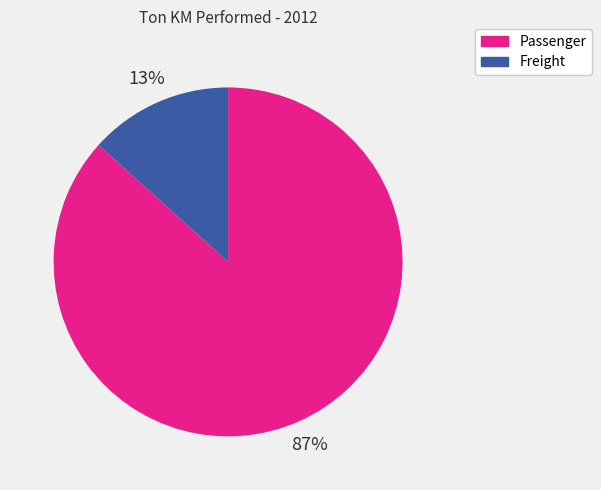

Does any single category account for the majority?

Yes